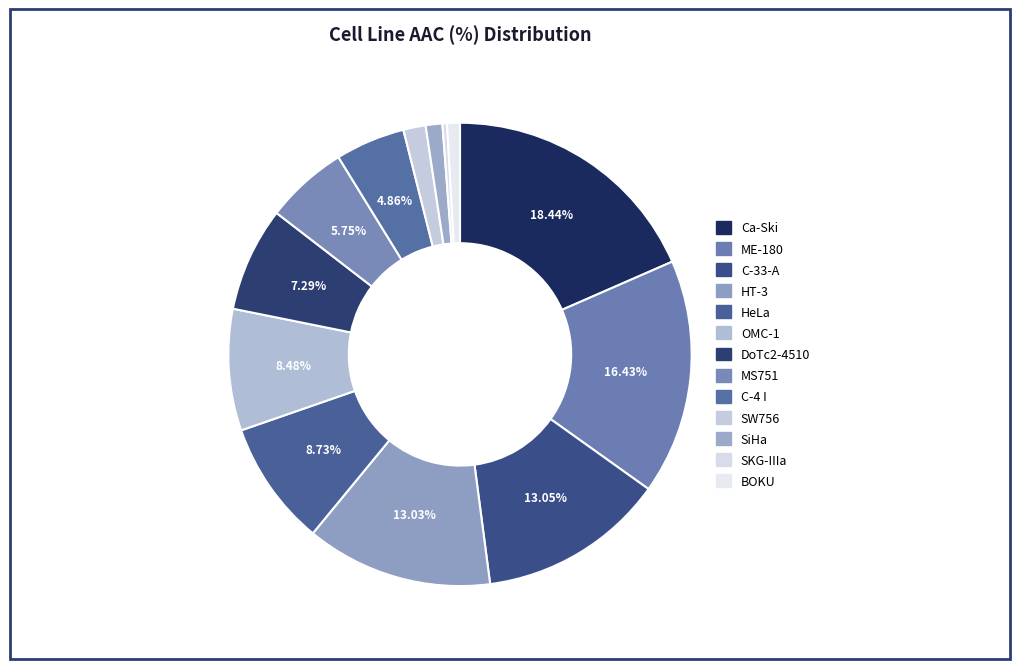

How many segments does this pie chart have?

13